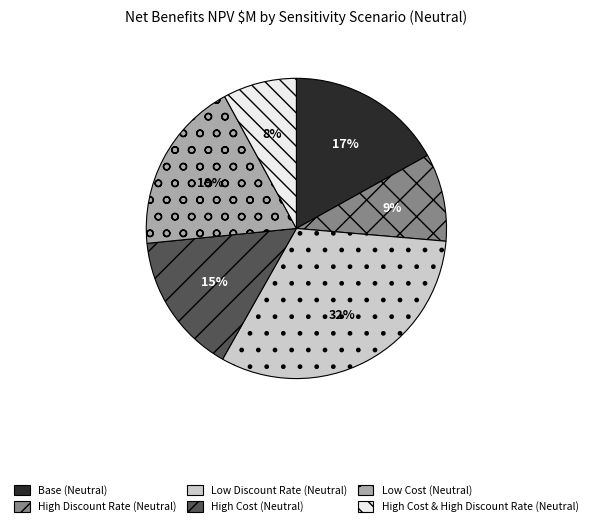

To the nearest percent, what is the average slice percentage?

17%